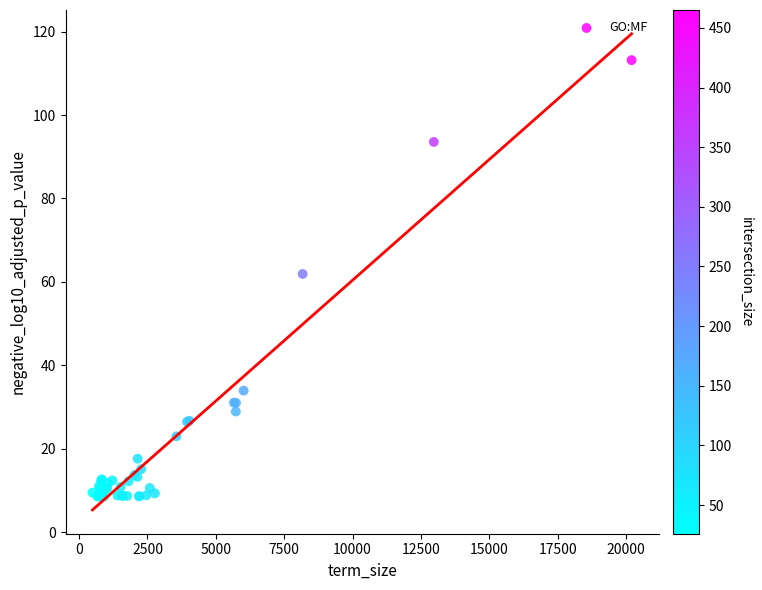

What Y value in the scatter plot is closest to 60?

61.9